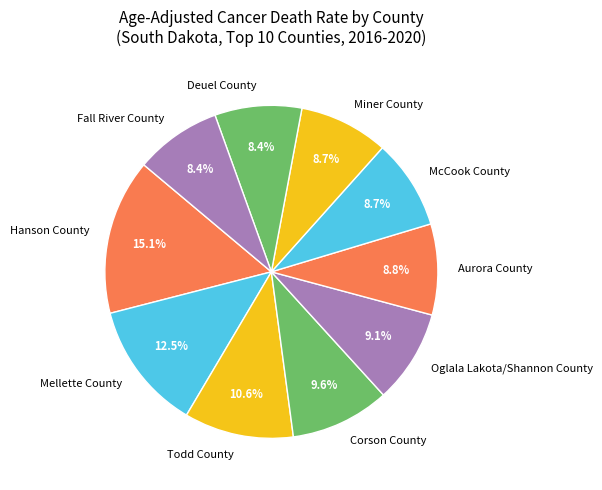

To the nearest percent, what is the combined percentage of Oglala Lakota/Shannon County and Todd County?

20%